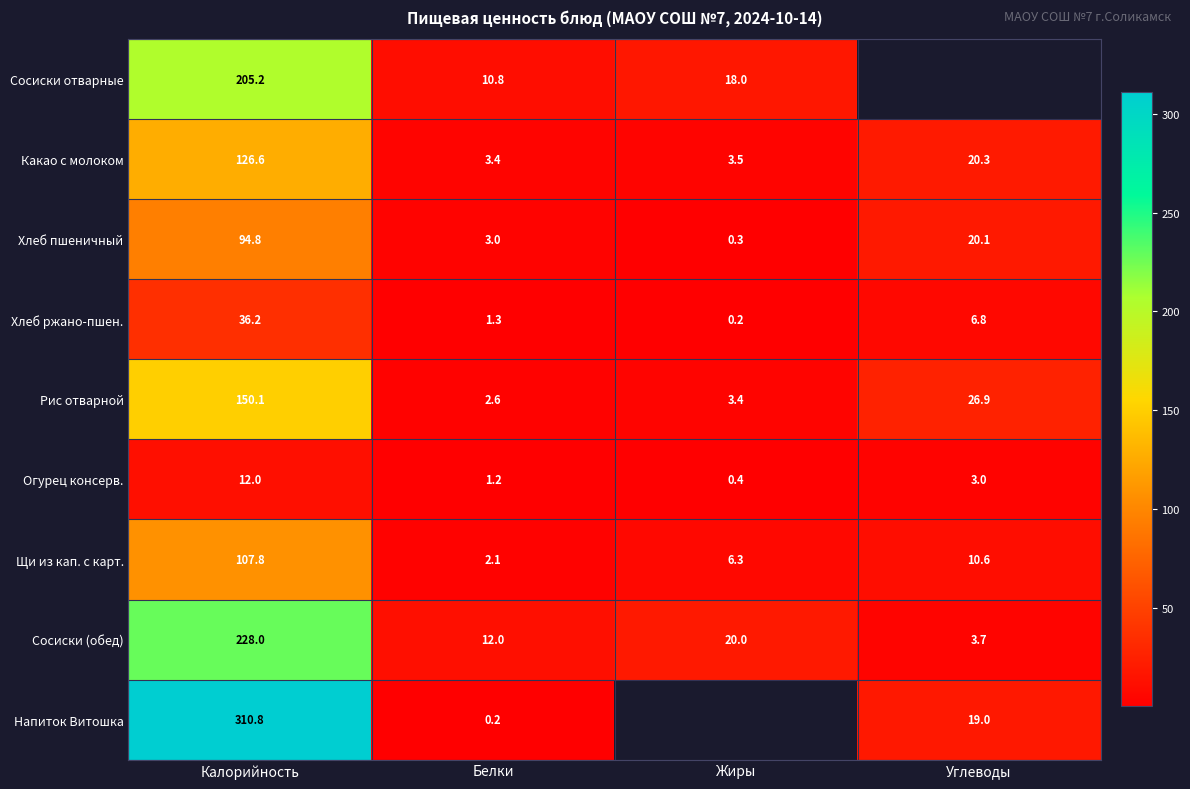

At which category is the sum across all series the highest?

Калорийность